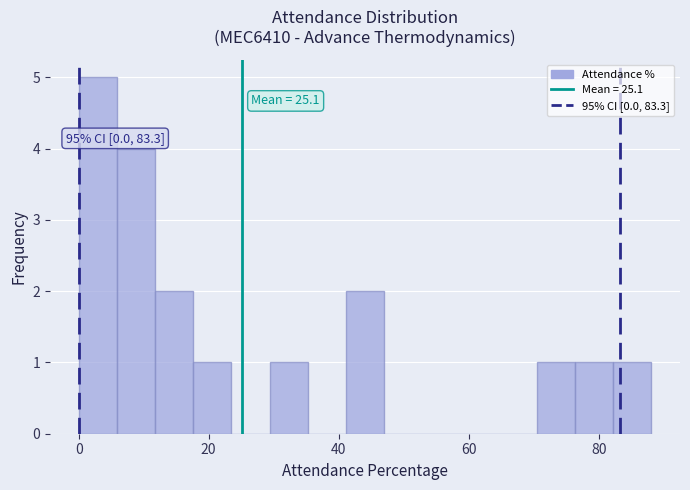

Around what value on the x-axis is the tallest bar? Give the approximate position of its centre, as read against the axis.

2